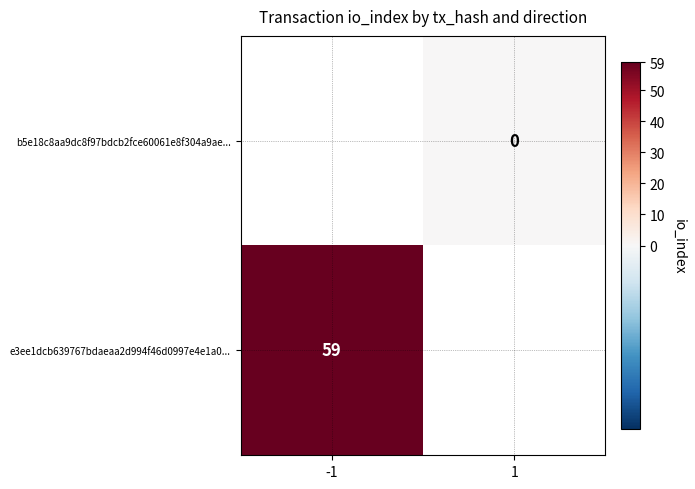

How many distinct data groups are displayed?

2